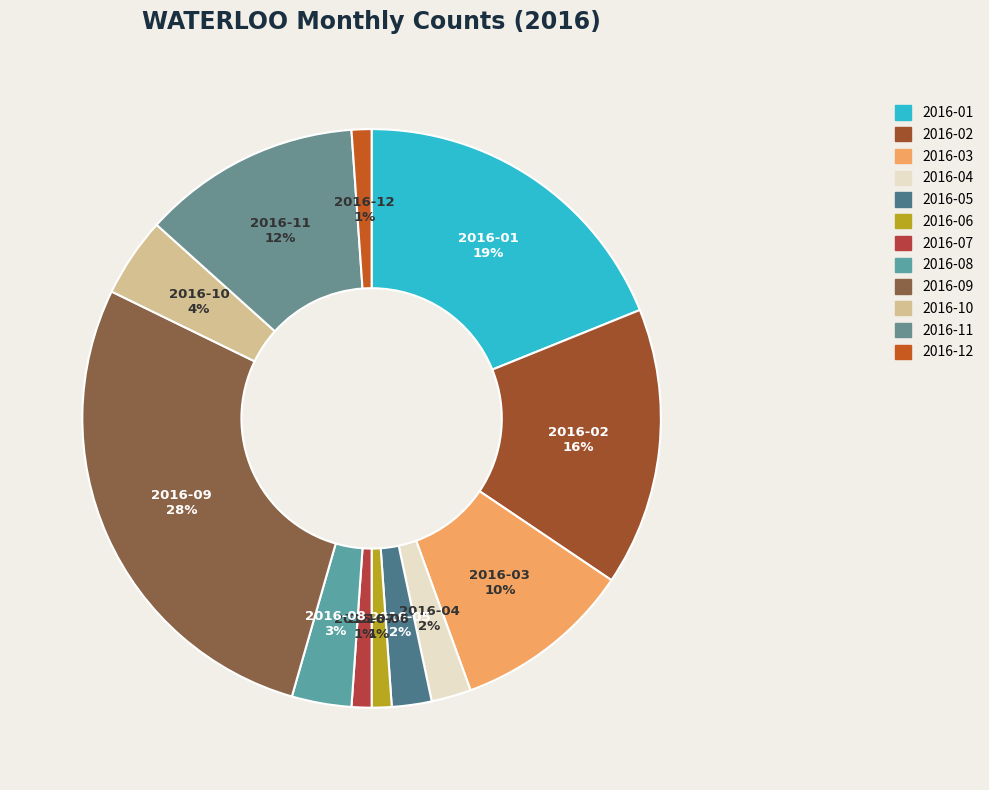

Which has a higher value, 2016-09 or 2016-05?

2016-09